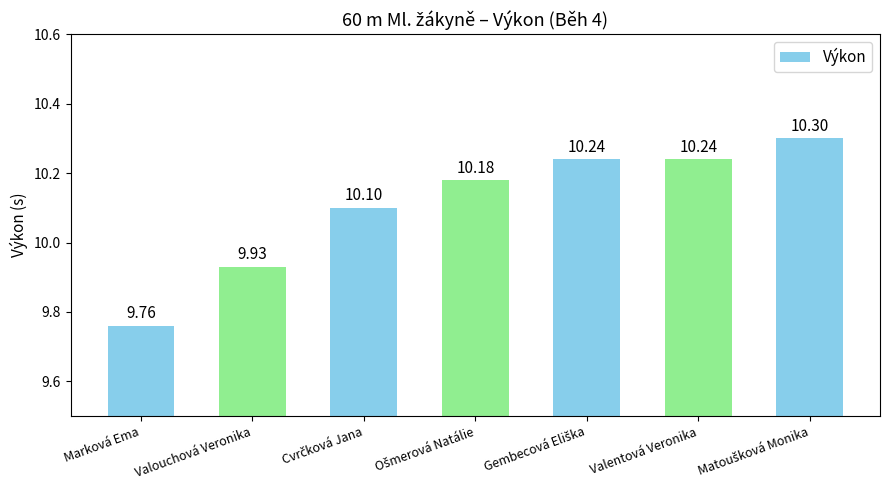

What is the difference between the maximum and minimum values?

0.5